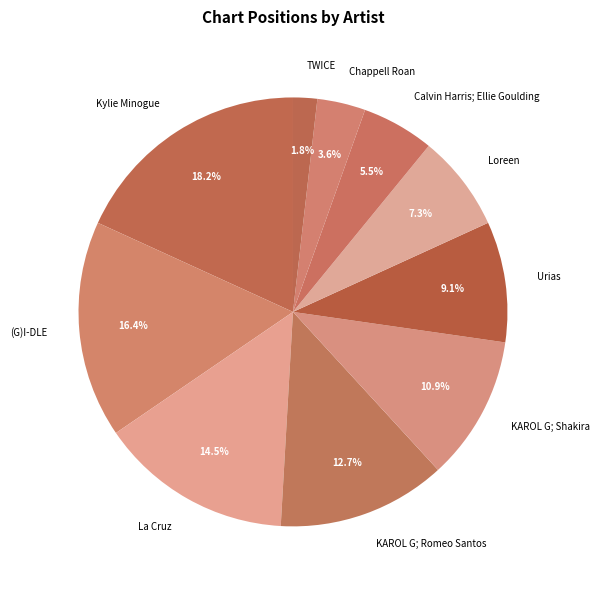

What is the ratio of the value at KAROL G; Shakira to the value at Calvin Harris; Ellie Goulding?

2.0